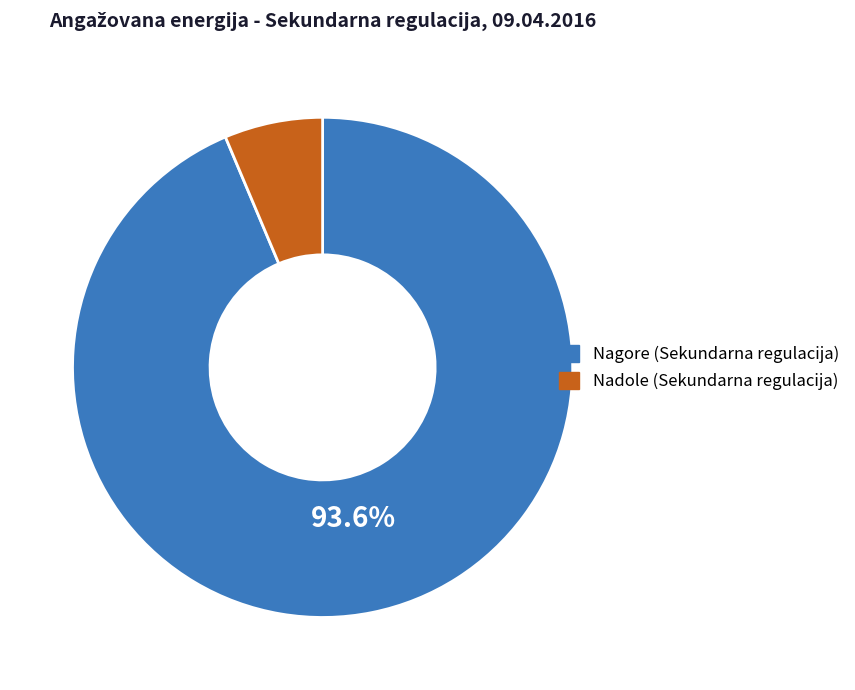

How many slices are in this pie chart?

2